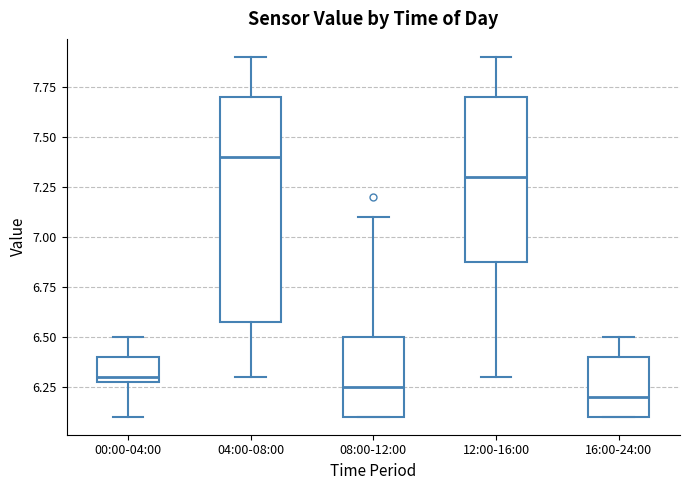

Where does the lower whisker of the box for 12:00-16:00 end on the y-axis? The values are not printed on the chart, so give them approximately, as read against the axis.

6.30